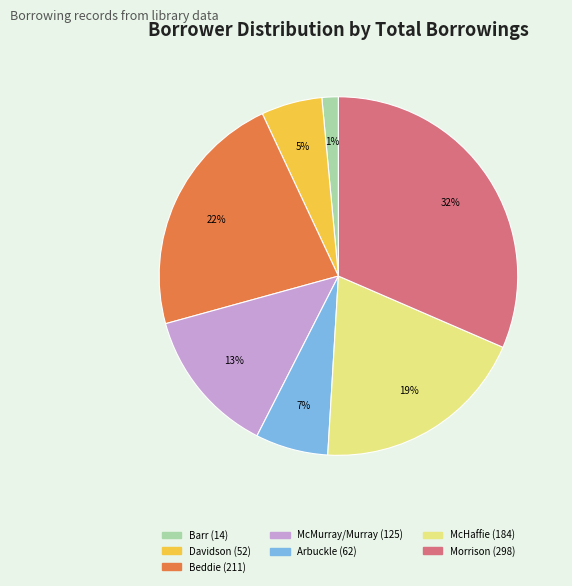

To the nearest percent, what is the average slice percentage?

14%